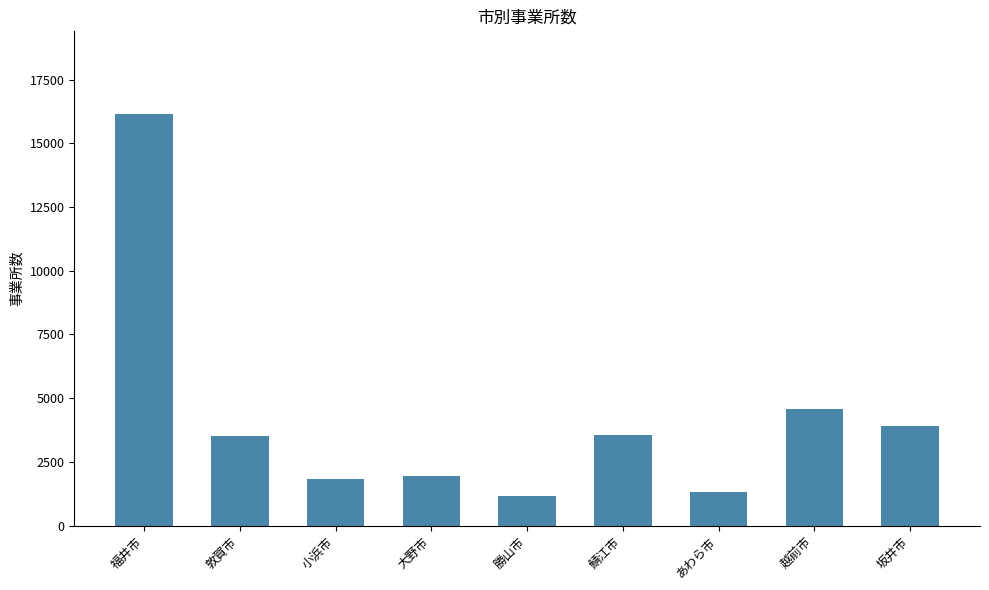

The chart shows a value of 1311 at 大野市. True or false?

False